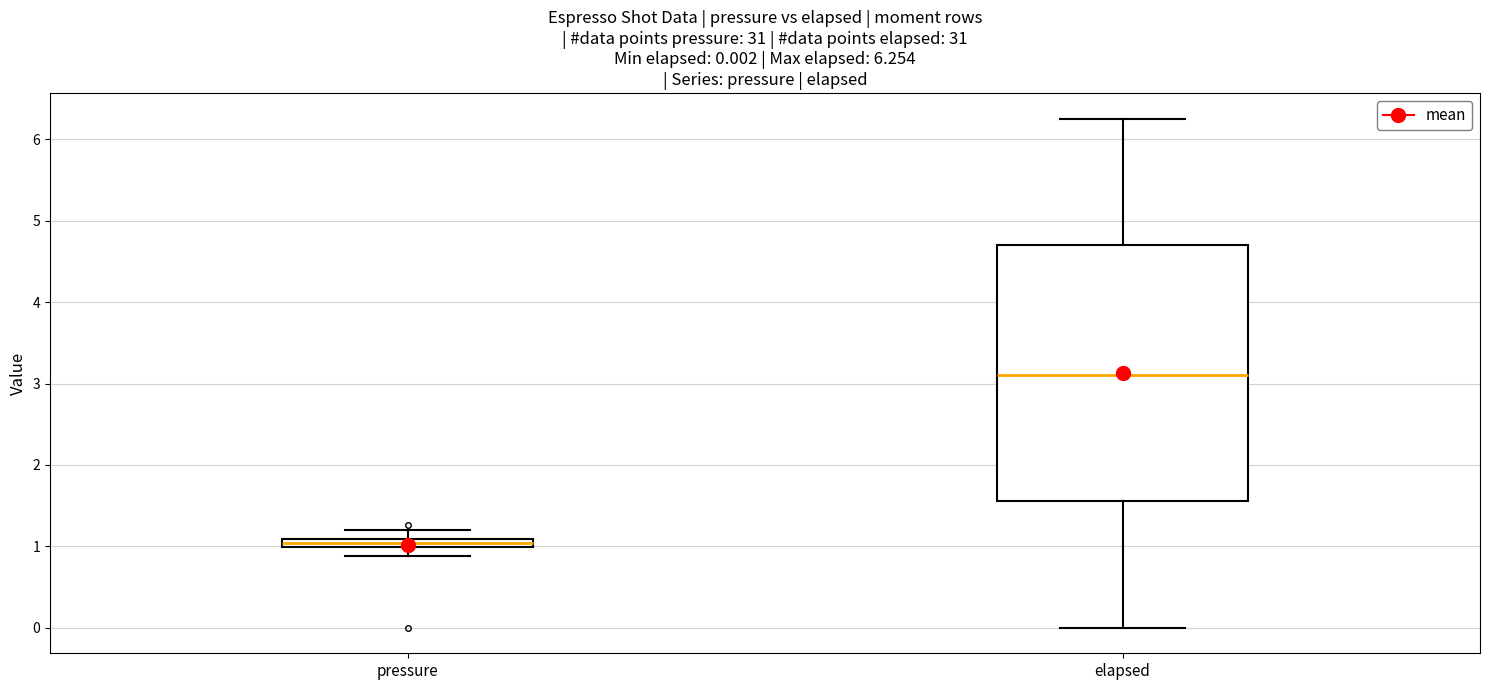

Which box's median line is the highest?

elapsed